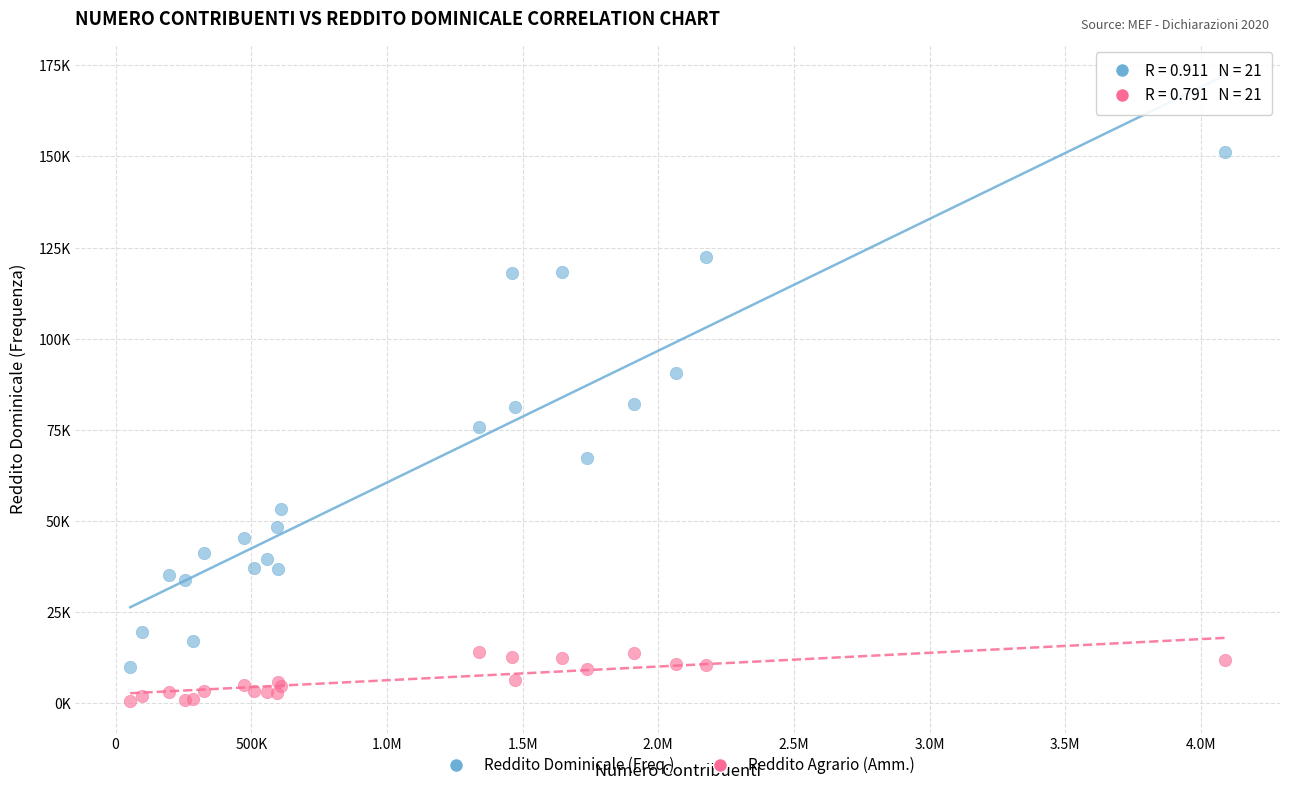

What are all the series names shown in the legend?

Reddito Dominicale (Freq.), Reddito Agrario (Amm.)